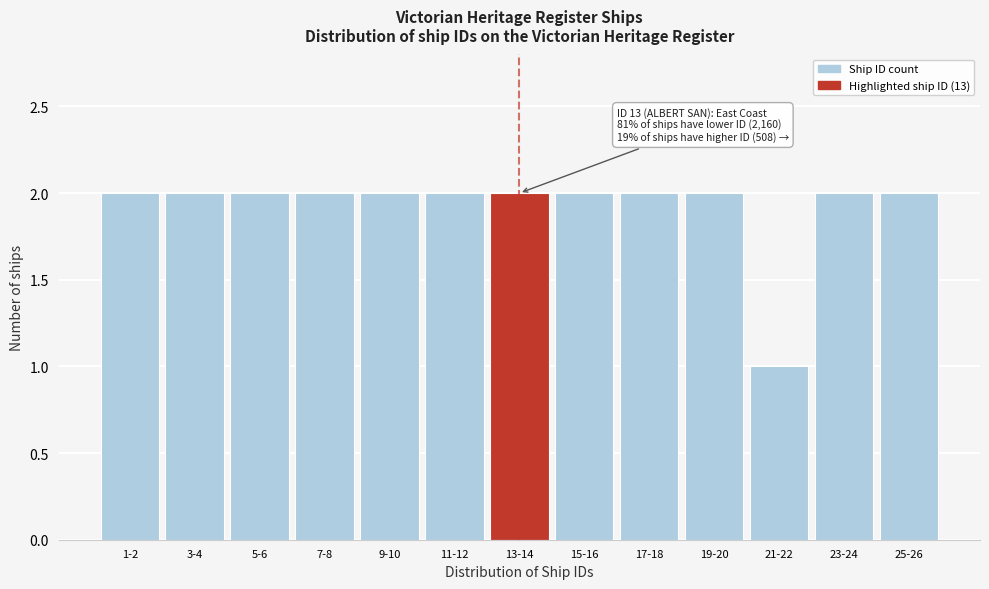

Reading left to right, extract all data points from this chart.

1-2=2	3-4=2	5-6=2	7-8=2	9-10=2	11-12=2	13-14=2	15-16=2	17-18=2	19-20=2	21-22=1	23-24=2	25-26=2